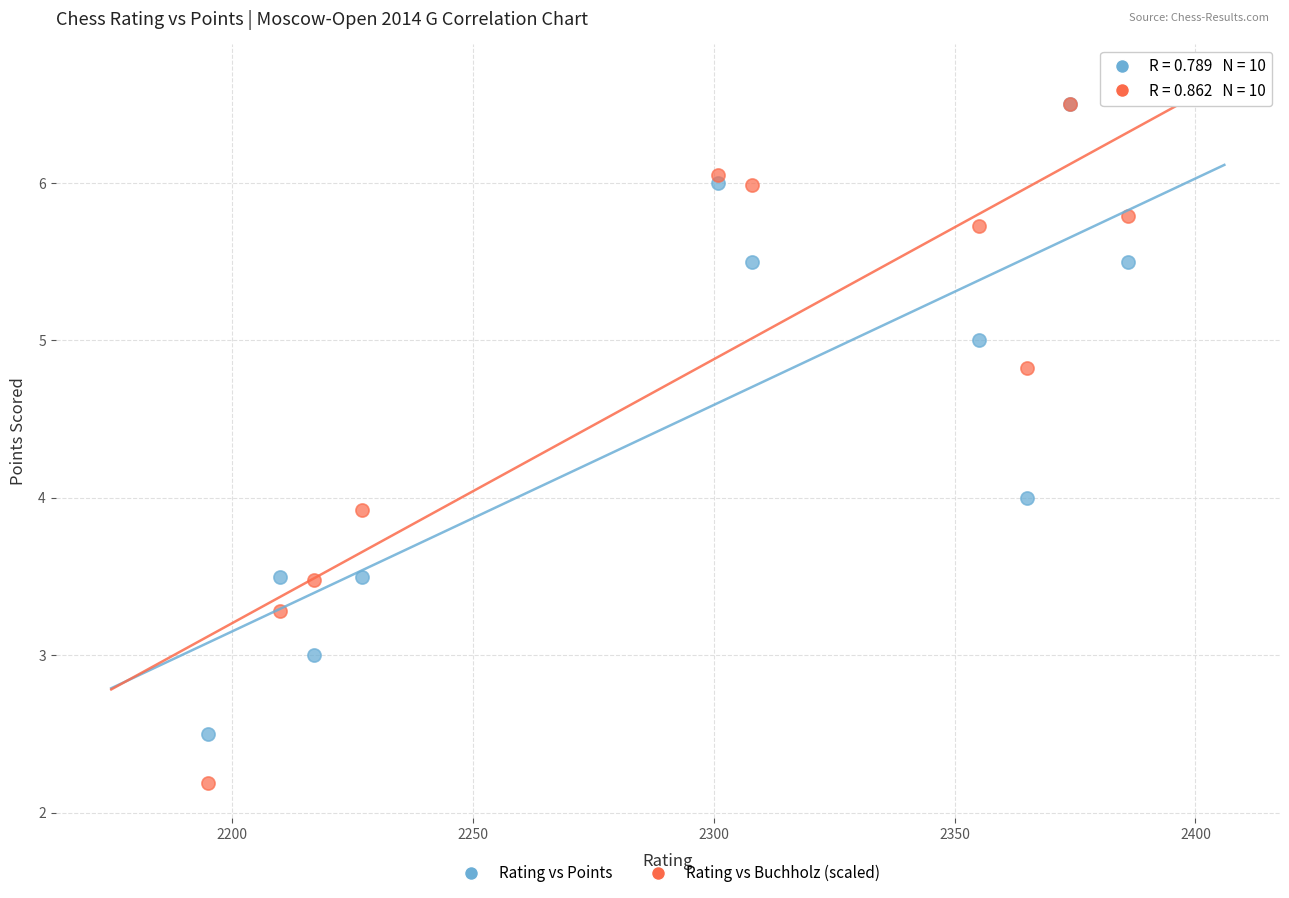

What are all the series names shown in the legend?

Rating vs Points, Rating vs Buchholz (scaled)